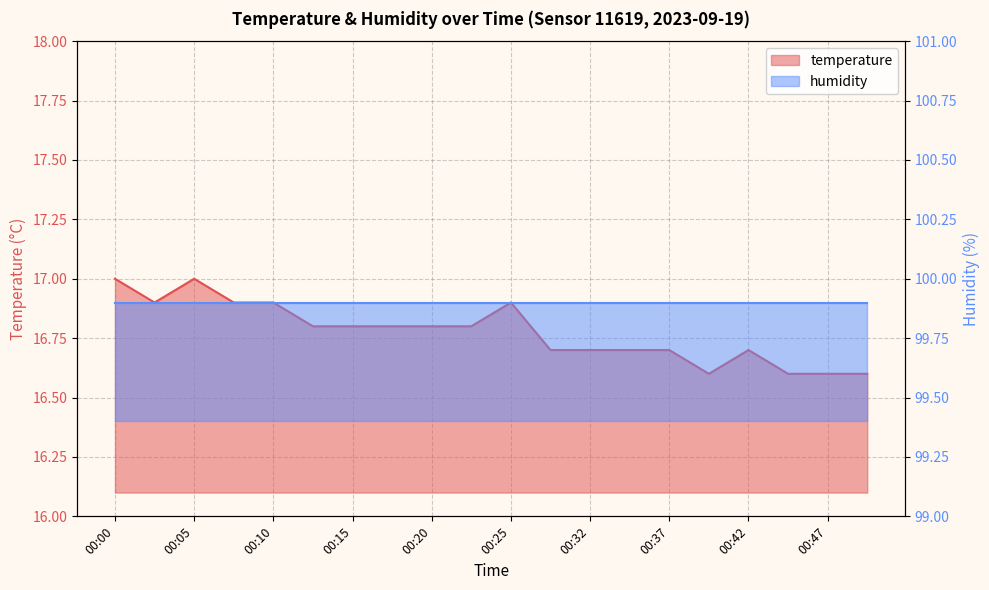

What is the difference between the second highest and second lowest values?

0.4